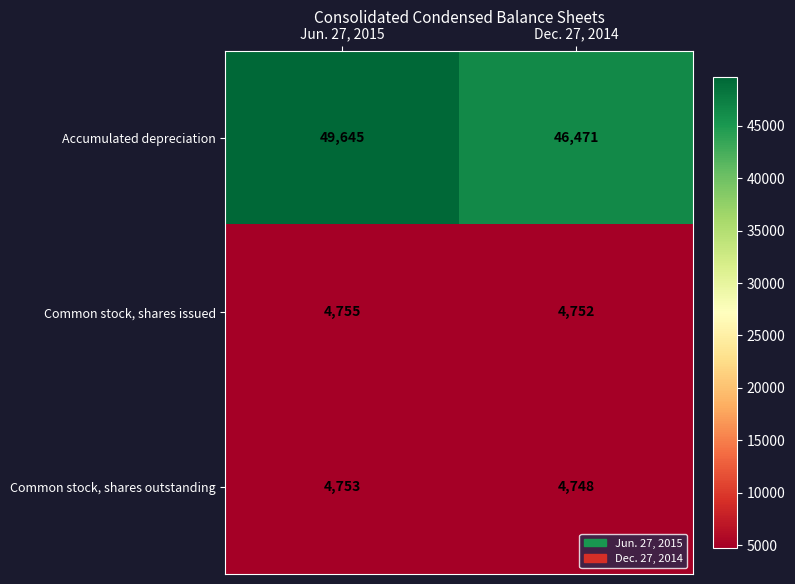

What is the total value across all series at Dec. 27, 2014?

55971